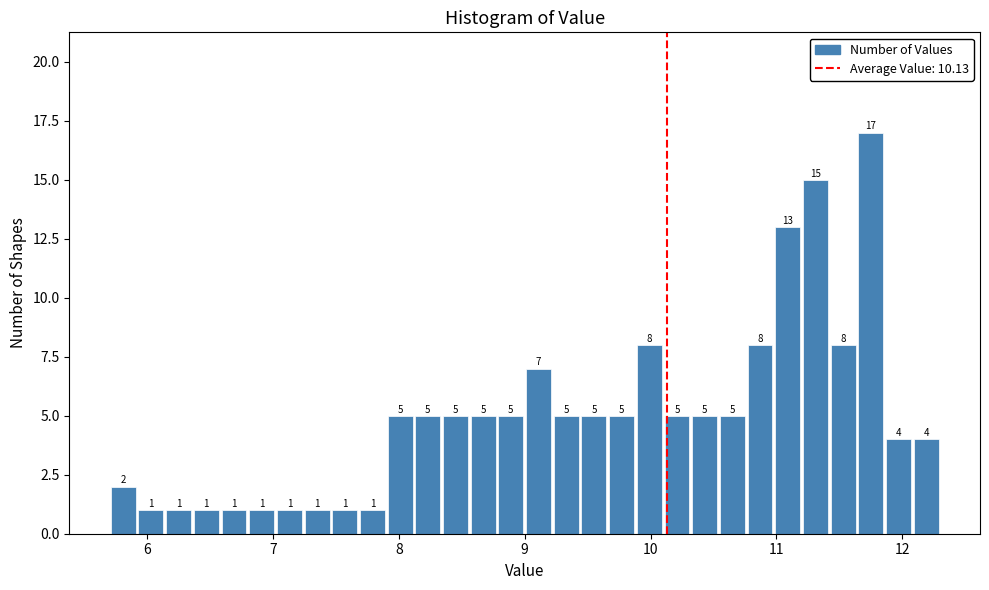

Around what value on the x-axis is the tallest bar? Give the approximate position of its centre, as read against the axis.

11.8